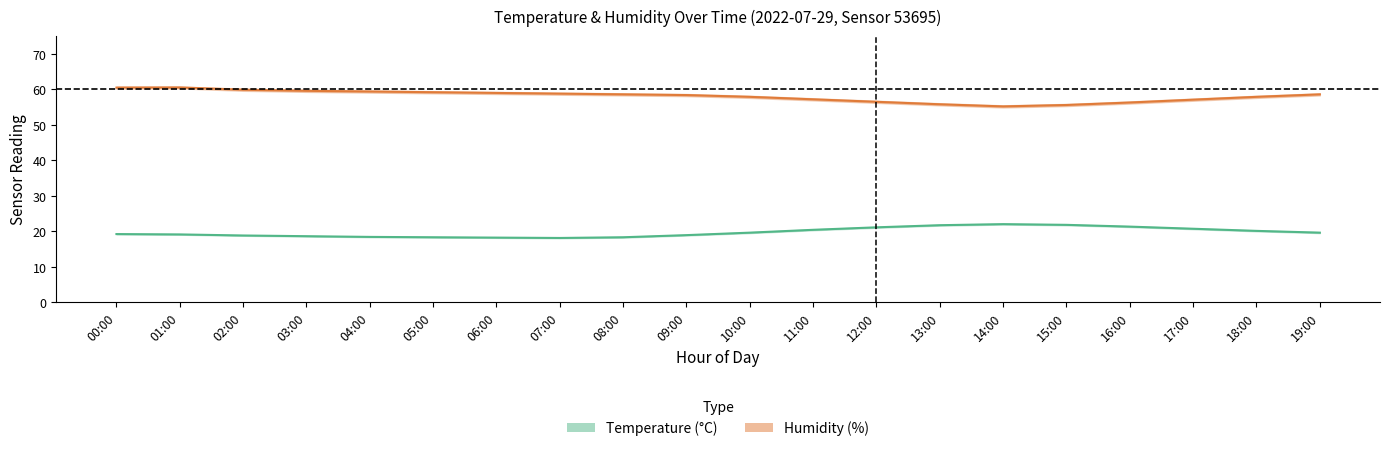

What is the spread (max minus min) of values at 04:00?

41.4